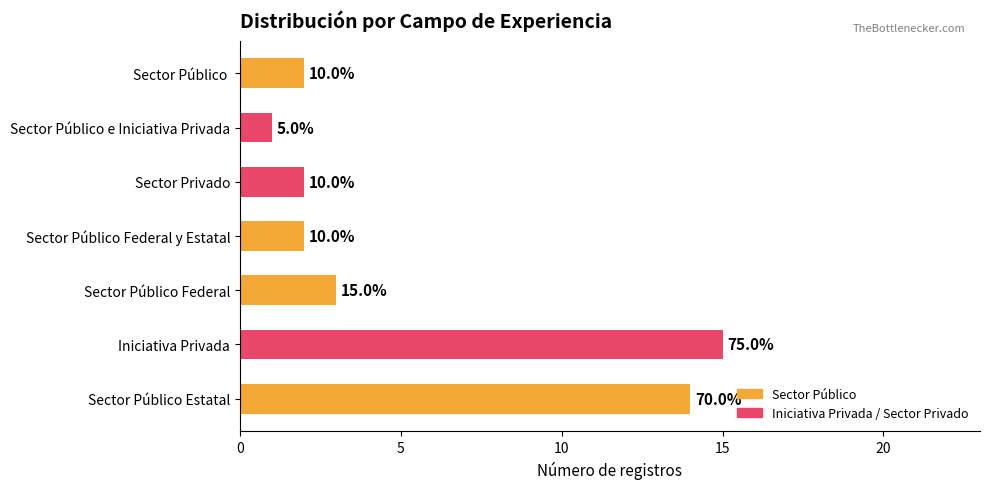

How many bars are there in total?

7